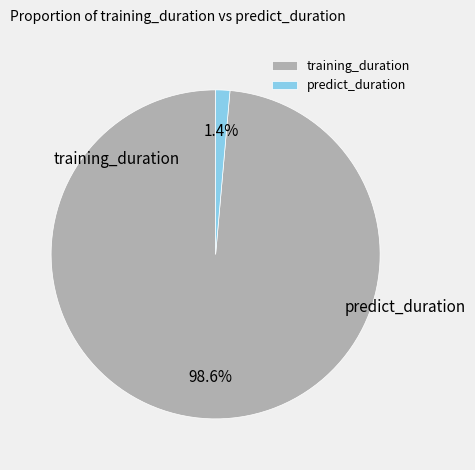

How many slices are in this pie chart?

2